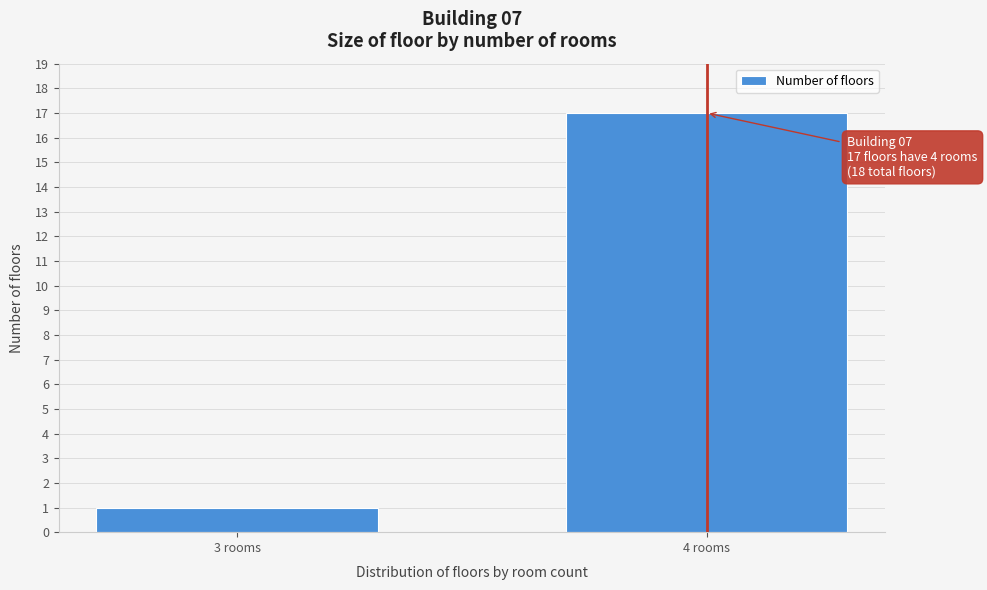

Reading left to right, transcribe all the data shown in this chart.

3 rooms=1	4 rooms=17